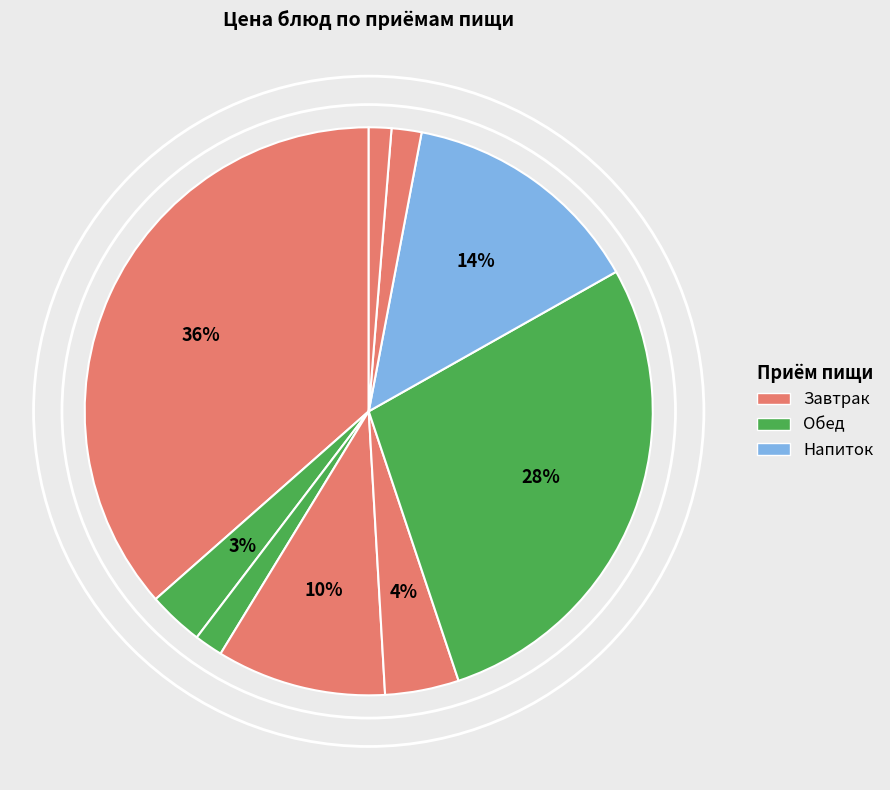

What is the smallest slice in the pie chart?

Хлеб столовый